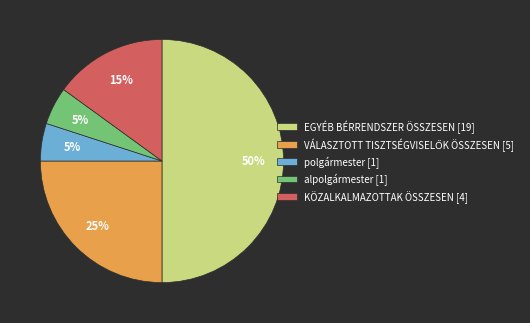

To the nearest percent, what percentage of the pie is alpolgármester [1]?

5%